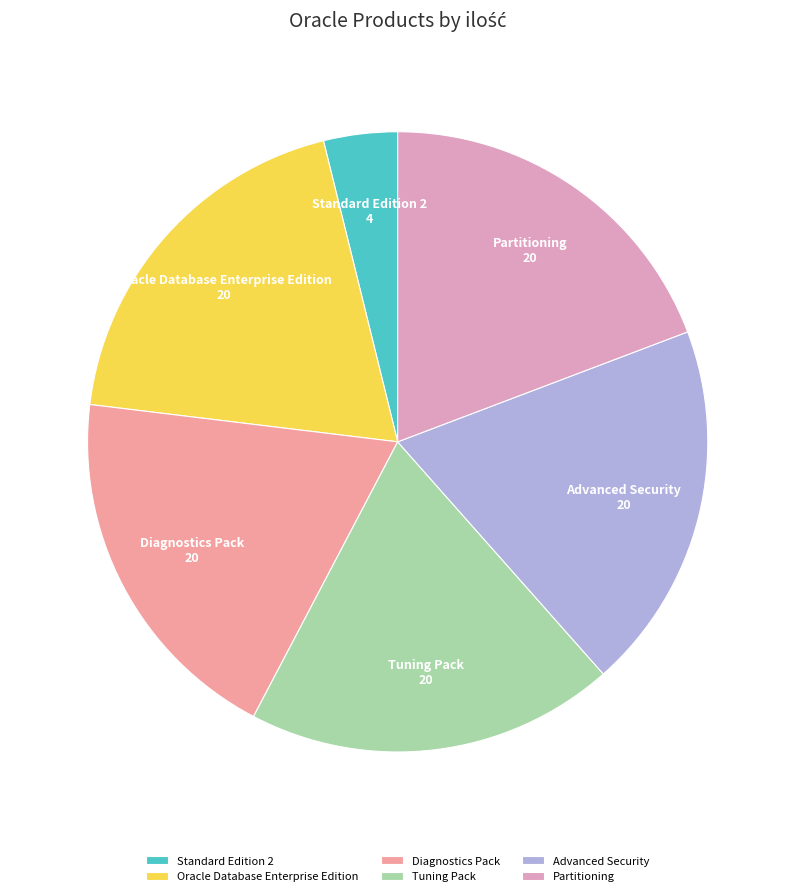

What is the smallest slice in the pie chart?

Standard Edition 2